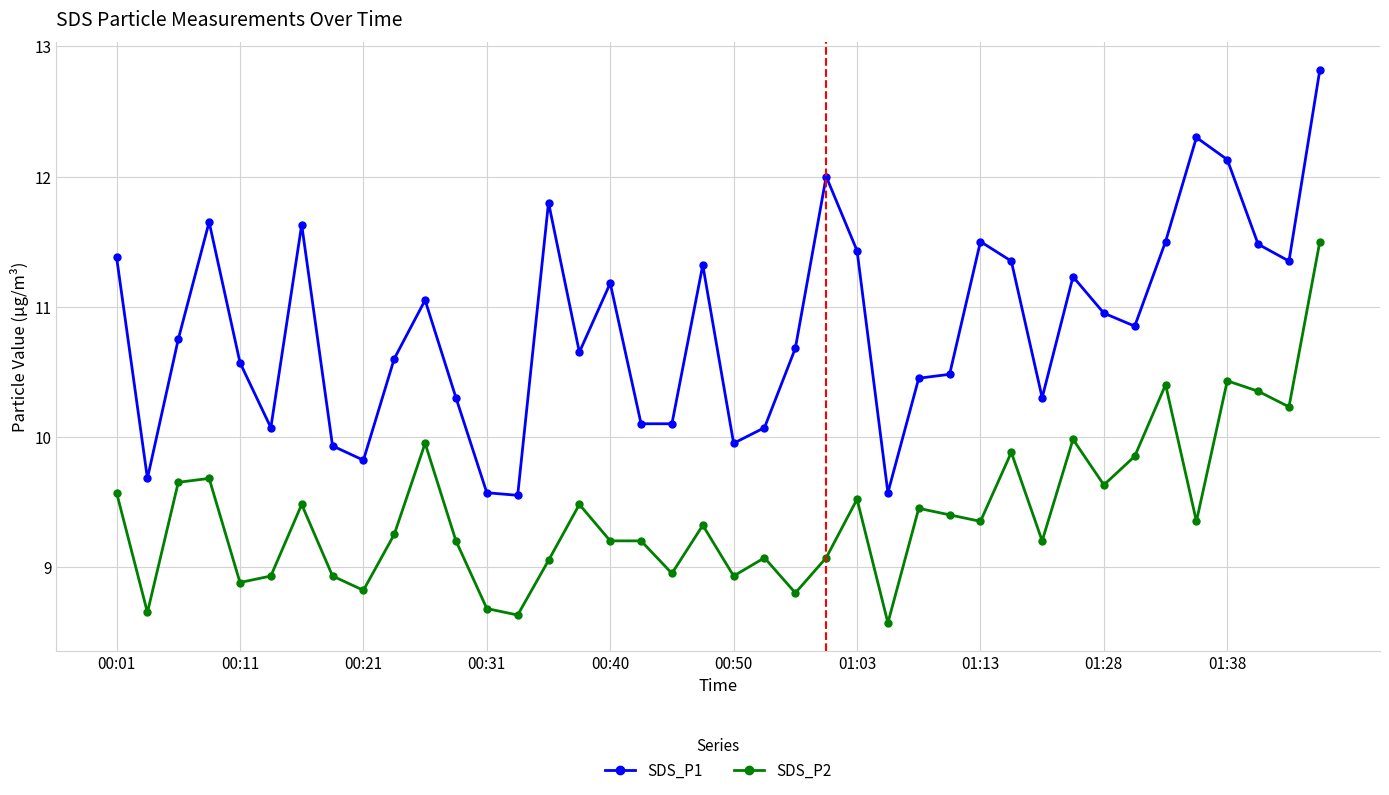

True or false: SDS_P1 has more than 0 interior local peaks.

True